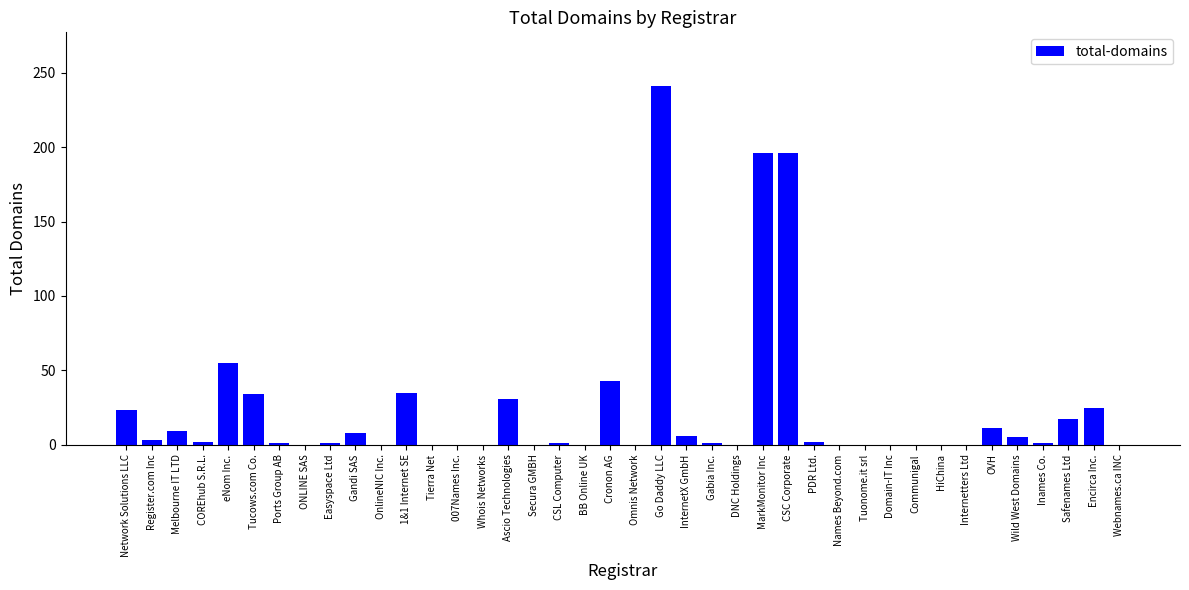

At which category does the chart reach its peak across all series?

Go Daddy LLC